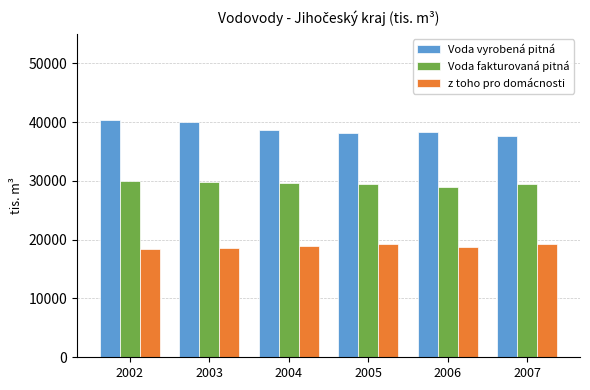

Does the chart contain stacked bars?

No